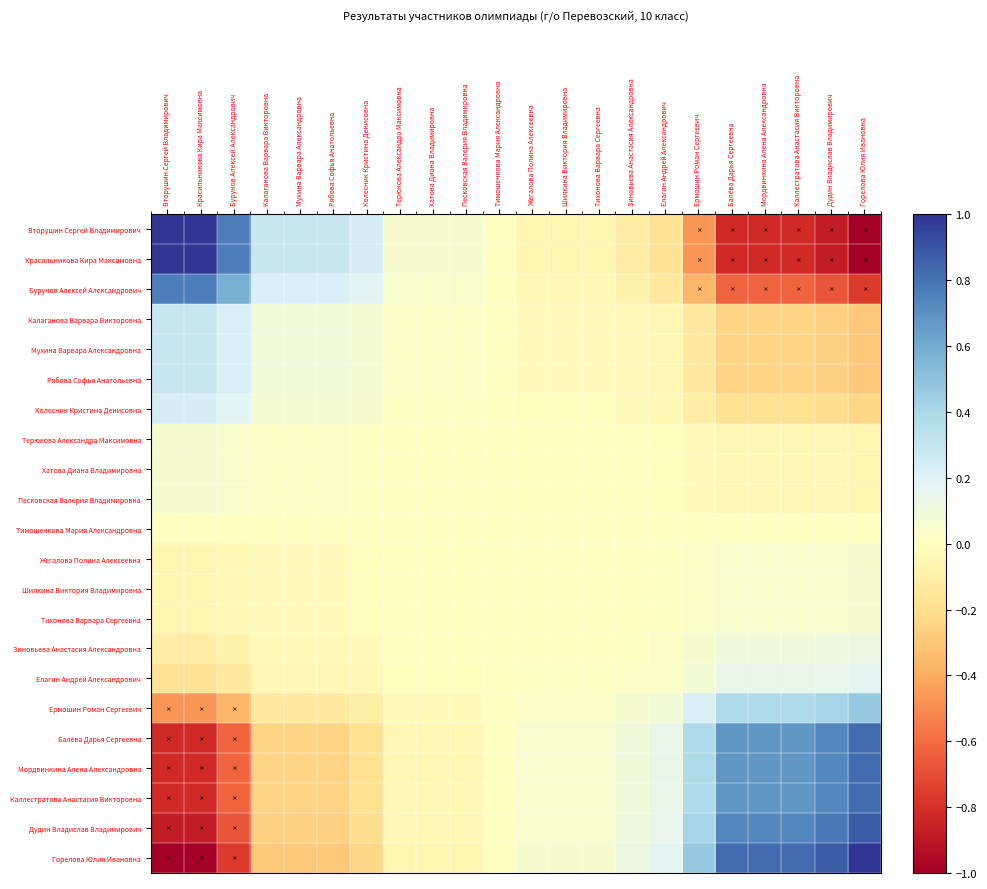

Which series has the widest spread of values?

Вторушин Сергей Владимирович